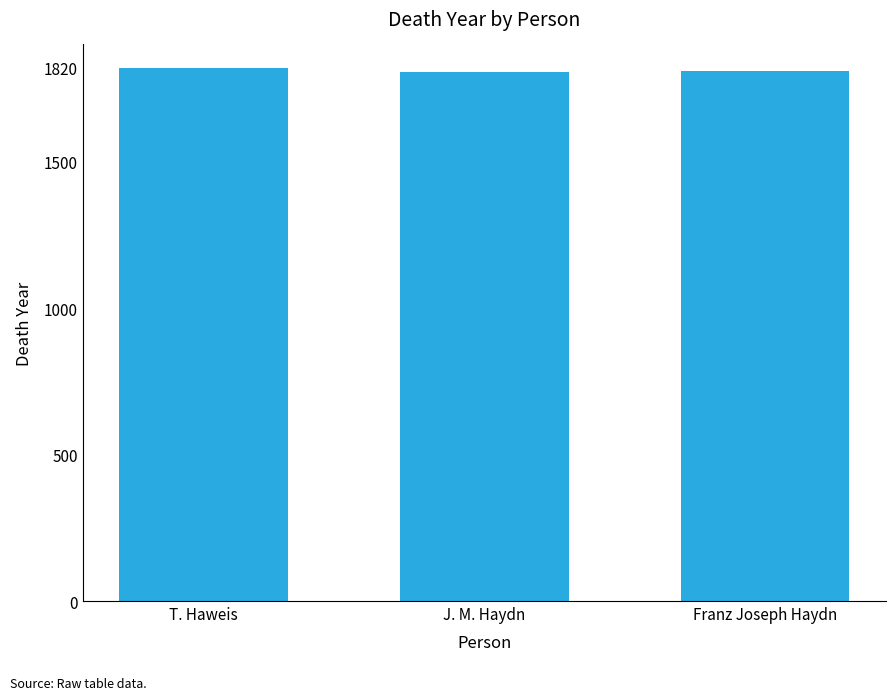

At which label does the data first exceed 1809?

T. Haweis